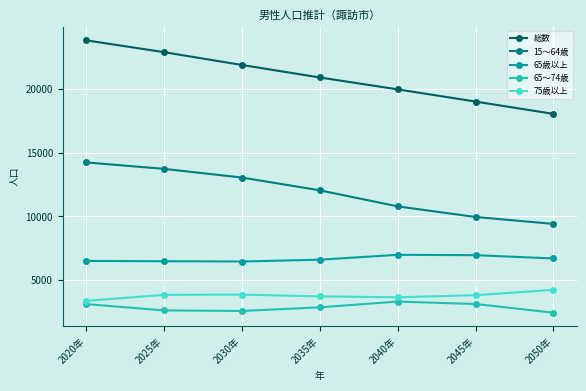

True or false: 75歳以上 and 65～74歳 cross at least once.

False